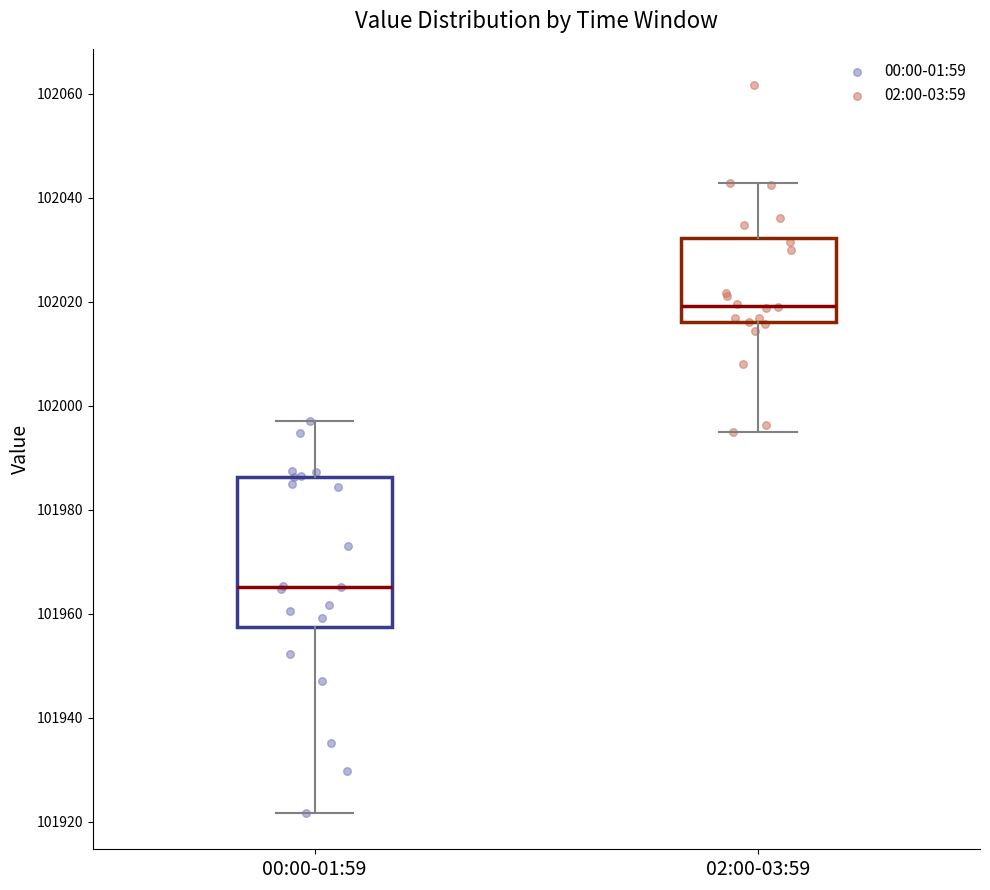

Which box's median line is the lowest?

00:00-01:59